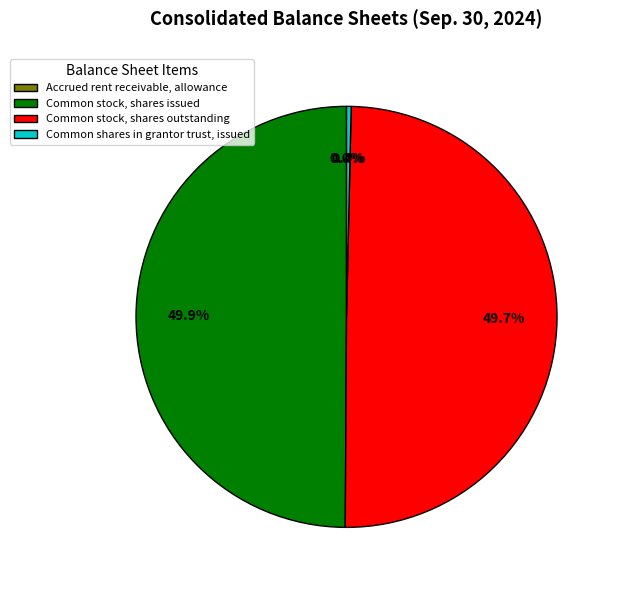

What is the ratio of the value at Common stock, shares outstanding to the value at Common stock, shares issued?

1.0